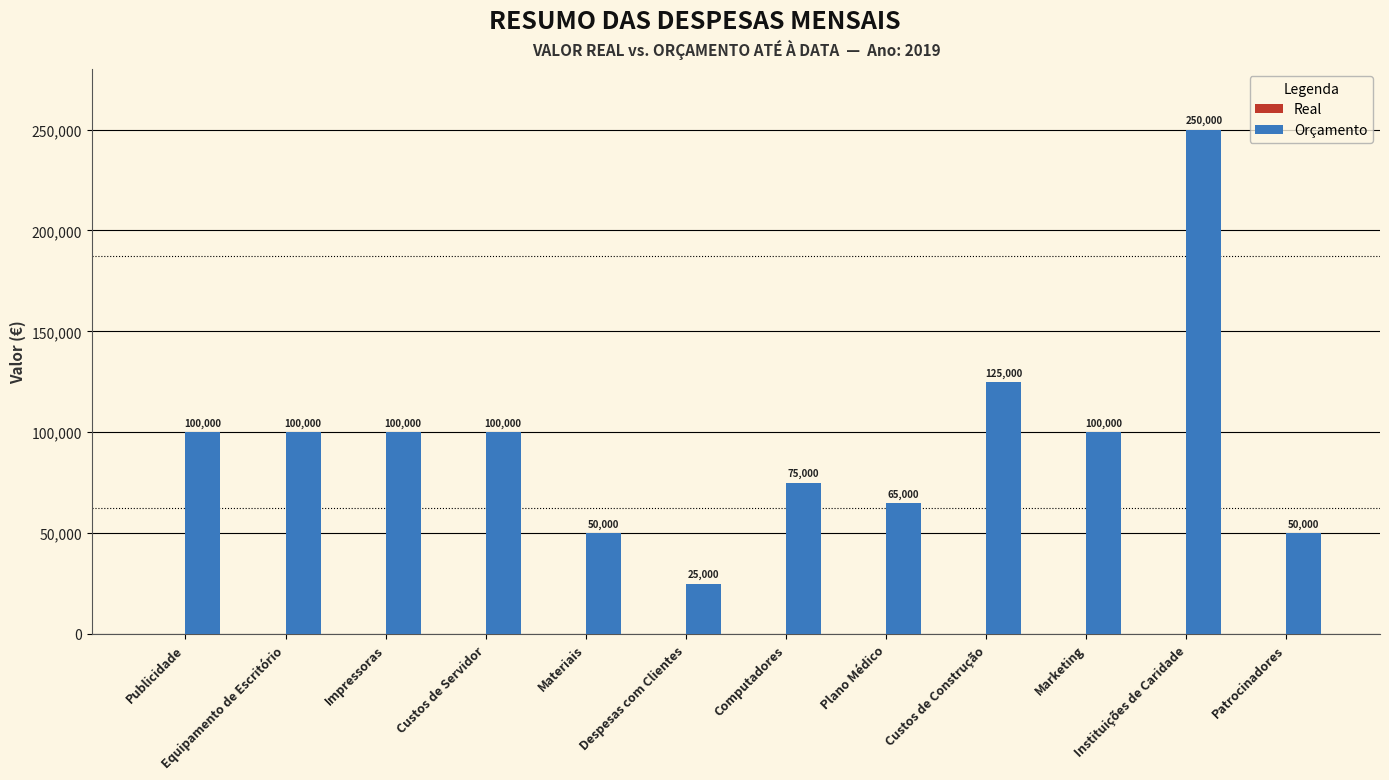

What is the minimum value shown in the chart?

25000